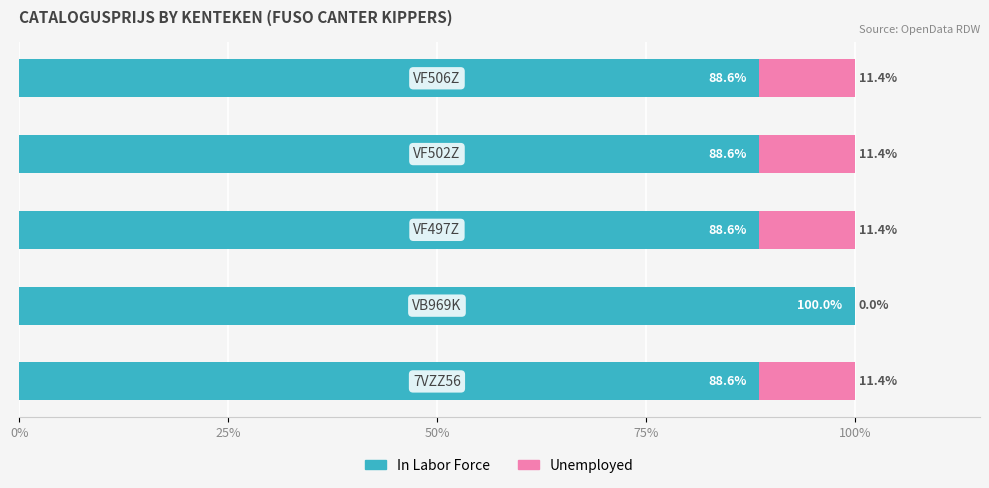

What is the maximum value for In Labor Force?

100.0